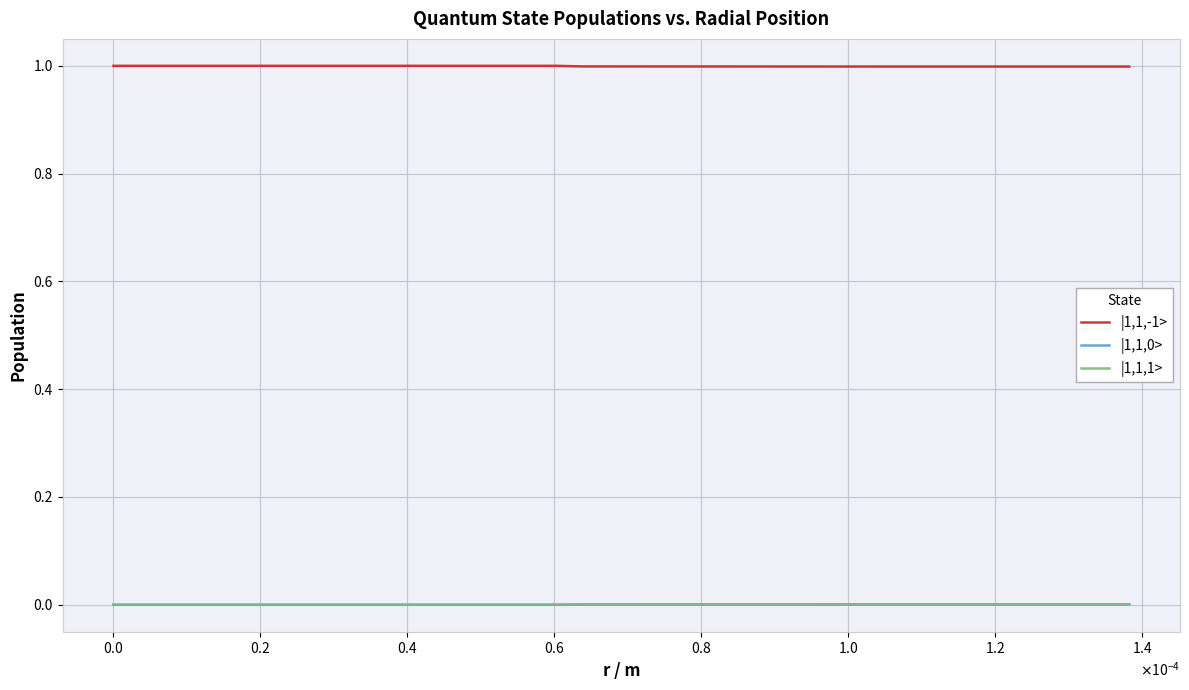

What is the greatest value displayed?

1.0